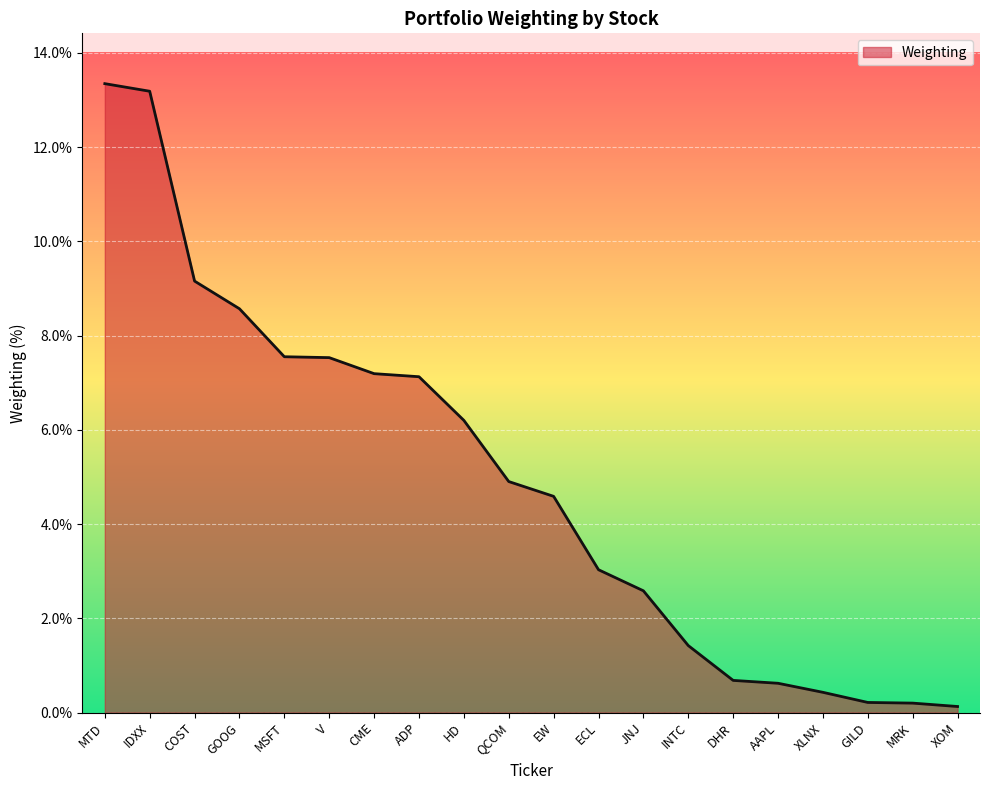

What is the greatest value displayed?

13.3